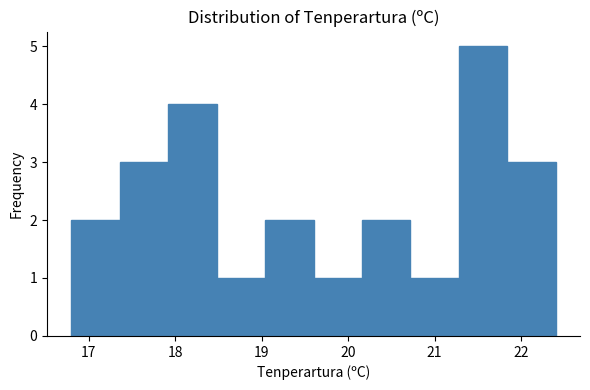

Over which range of the x-axis is the bar tallest?

21.28 to 21.84